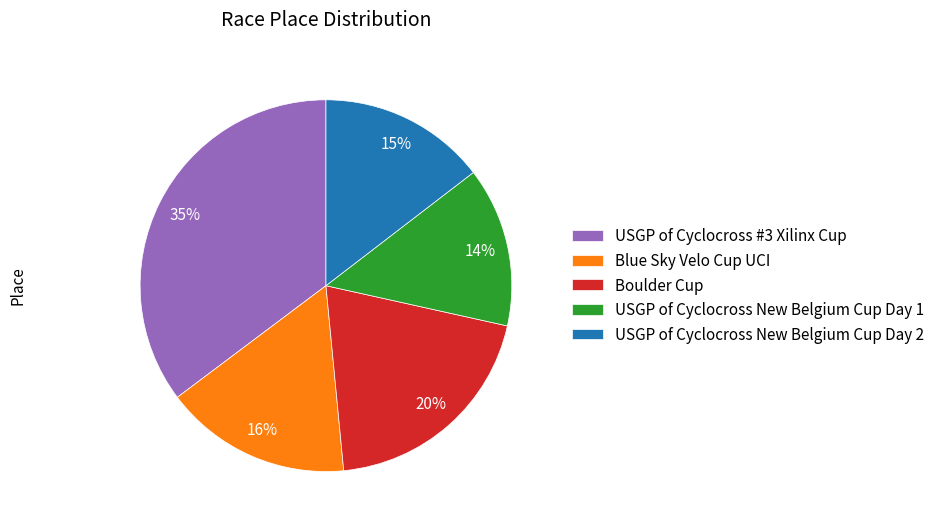

Approximately how many times larger is the value at Blue Sky Velo Cup UCI compared to USGP of Cyclocross #3 Xilinx Cup?

0.5